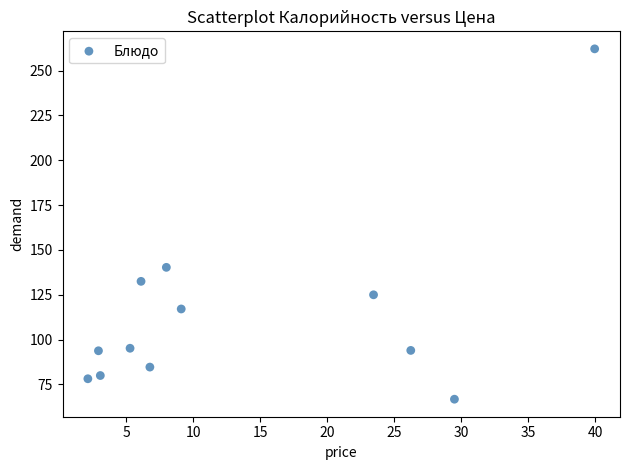

What is the range of X values (max minus min)?

37.8